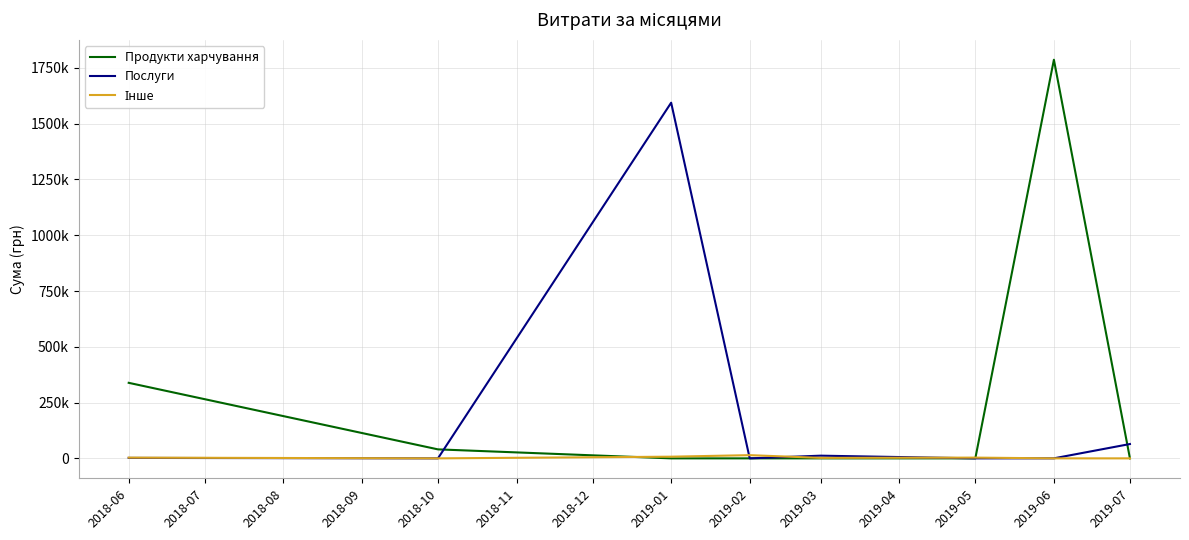

At which category is the sum across all series the highest?

2019-06